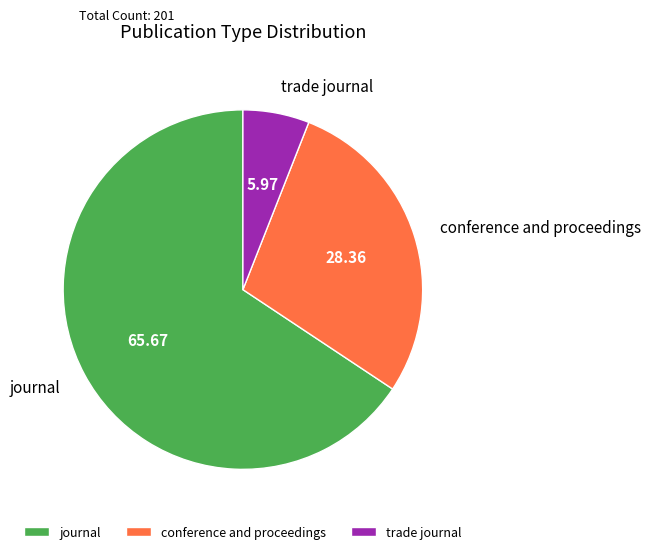

How many segments does this pie chart have?

3